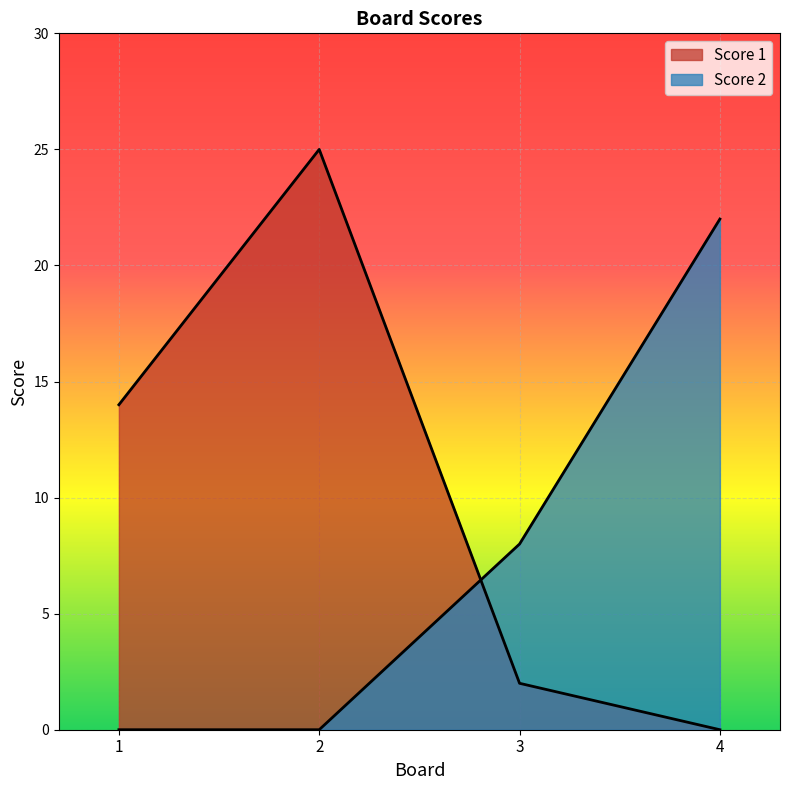

List the labels in order of Score 2 value, largest first.

4, 3, 1, 2